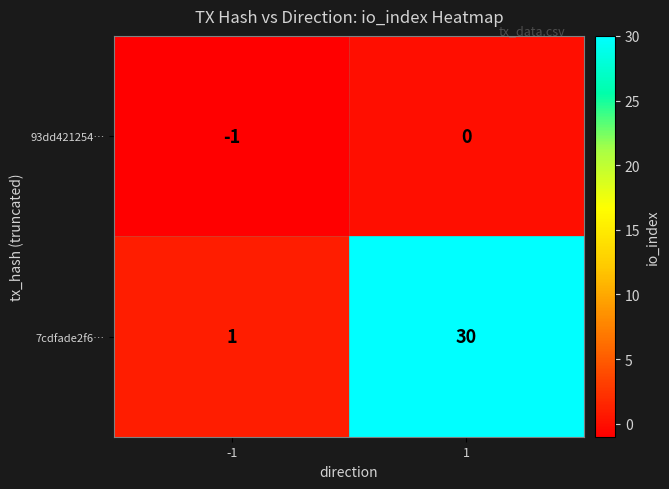

What is the difference between the 7cdfade2f6… values at -1 and 1?

29